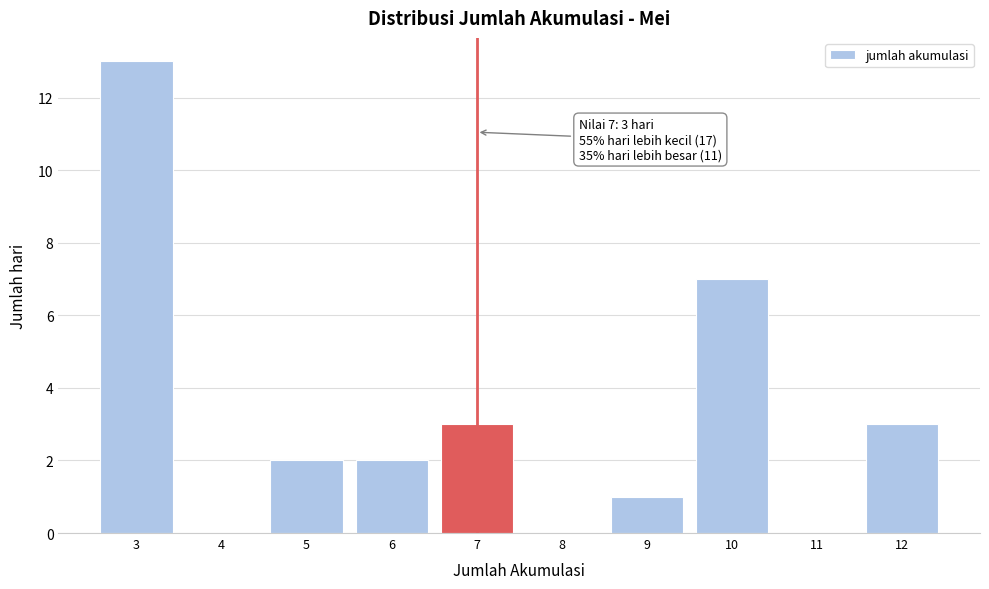

Over which range of the x-axis is the bar tallest?

2.5 to 3.5